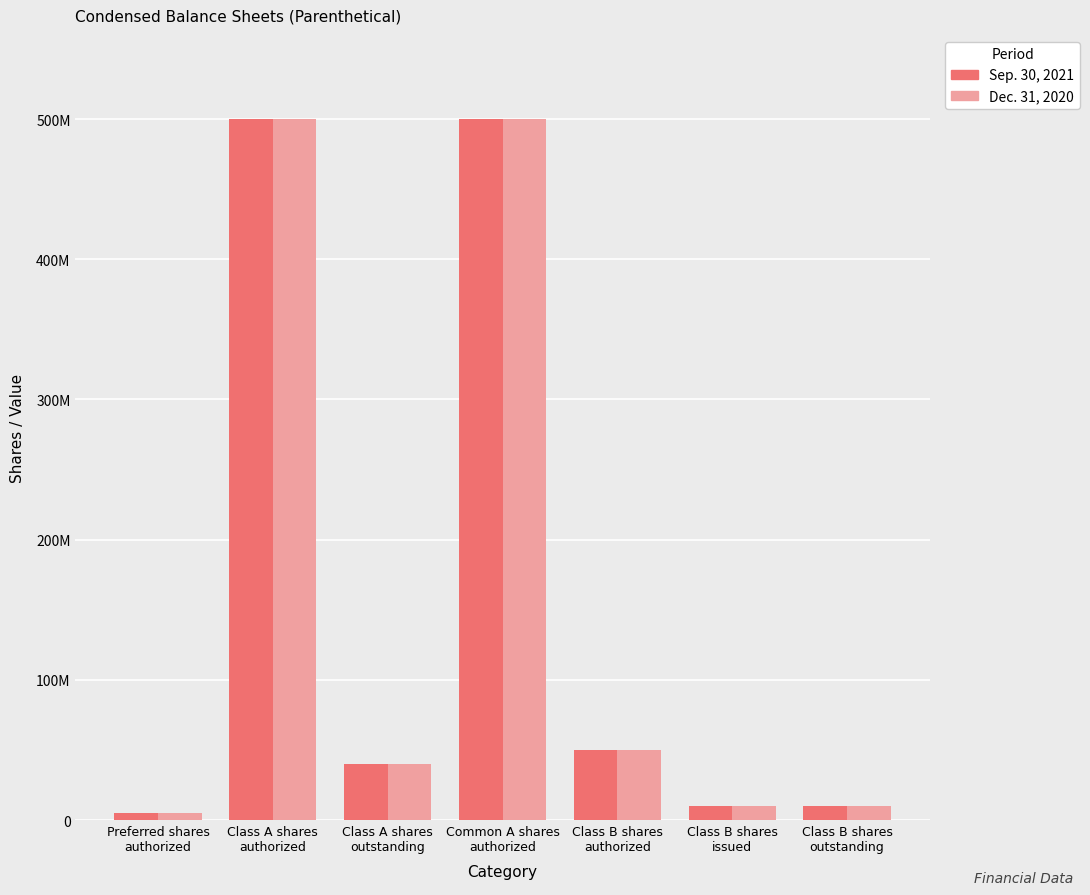

Are the bars horizontal?

No